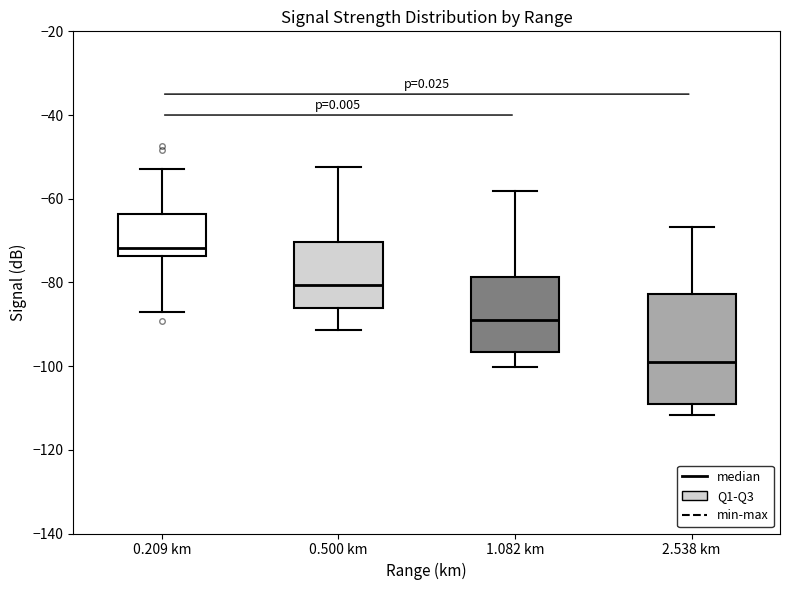

Which box's median line is the highest?

0.209 km